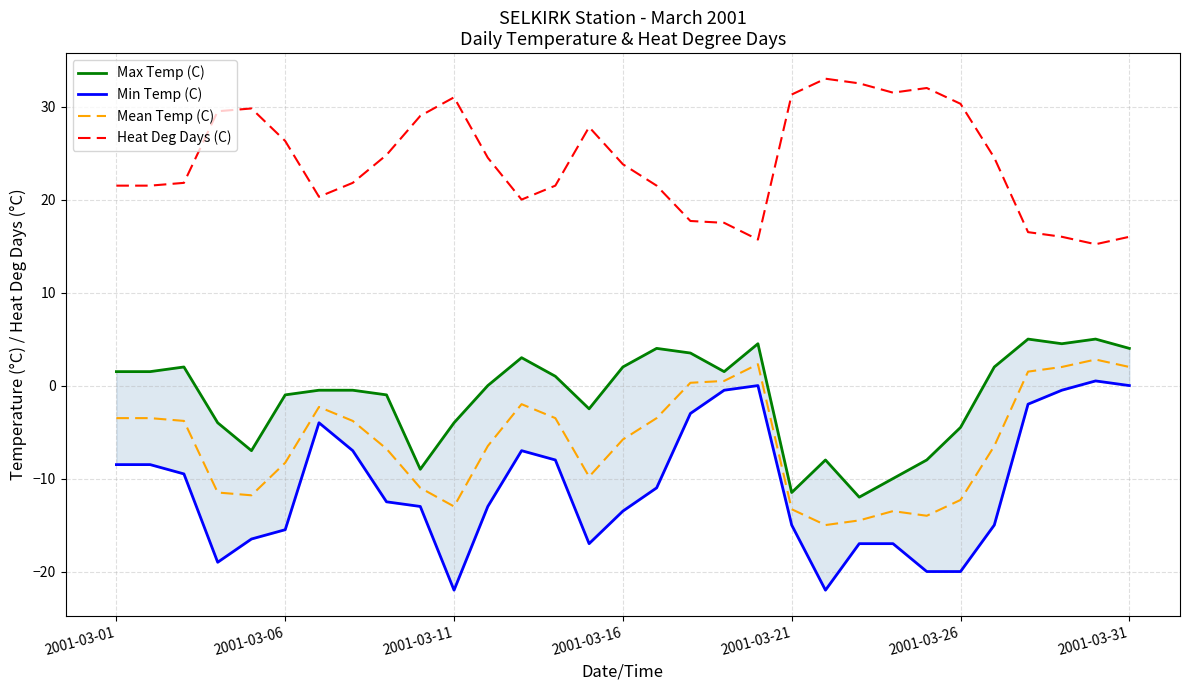

The value of Max Temp (C) at 8 is -1.0. True or false?

True